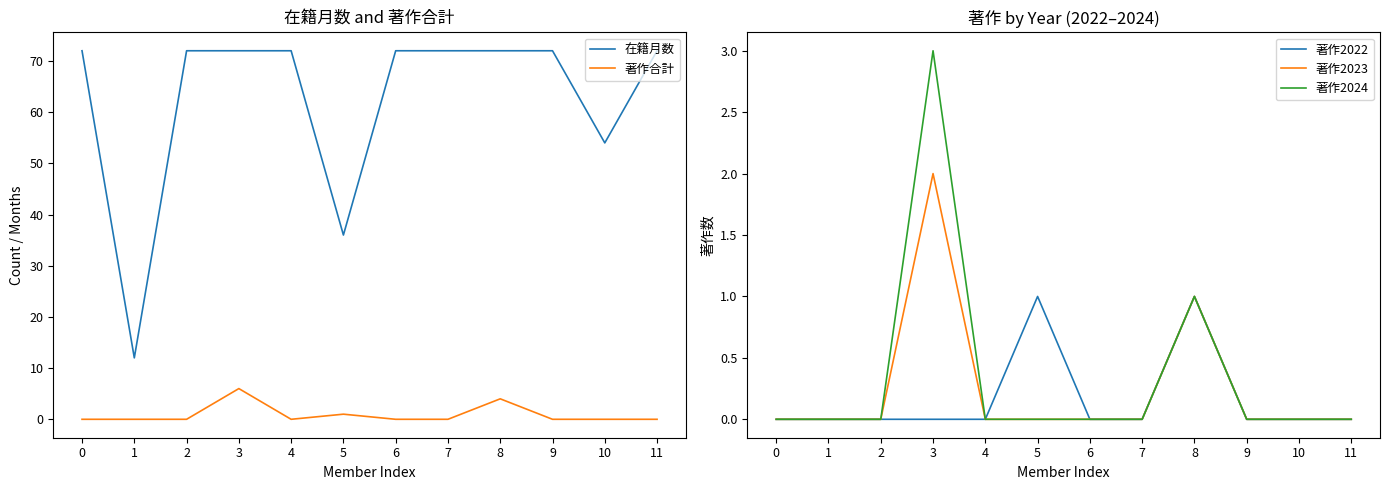

Reading left to right, what are all the values shown in this chart?

在籍月数: 0=72	1=12	2=72	3=72	4=72	5=36	6=72	7=72	8=72	9=72	10=54	11=72
著作合計: 0=0	1=0	2=0	3=6	4=0	5=1	6=0	7=0	8=4	9=0	10=0	11=0
著作2022: 0=0	1=0	2=0	3=0	4=0	5=1	6=0	7=0	8=1	9=0	10=0	11=0
著作2023: 0=0	1=0	2=0	3=2	4=0	5=0	6=0	7=0	8=1	9=0	10=0	11=0
著作2024: 0=0	1=0	2=0	3=3	4=0	5=0	6=0	7=0	8=1	9=0	10=0	11=0